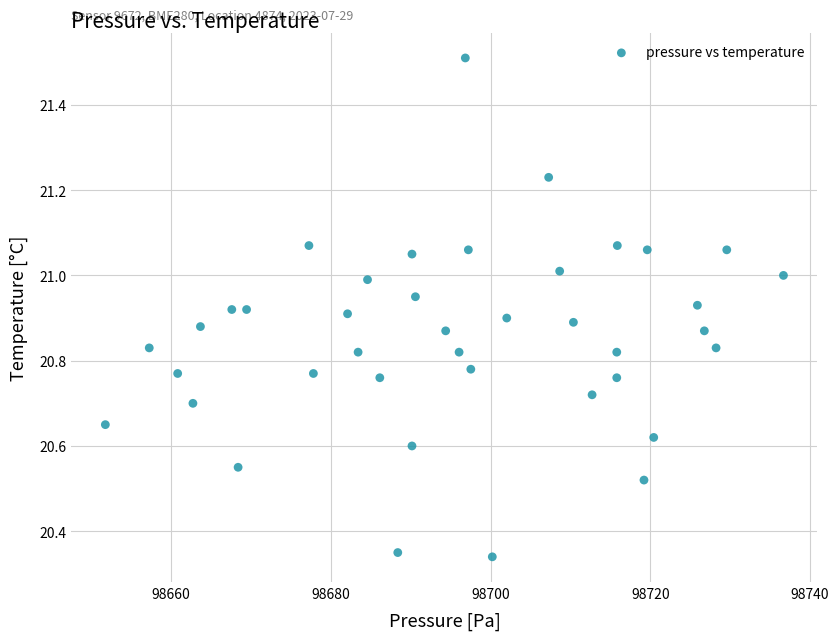

What is the range of X values (max minus min)?

84.9